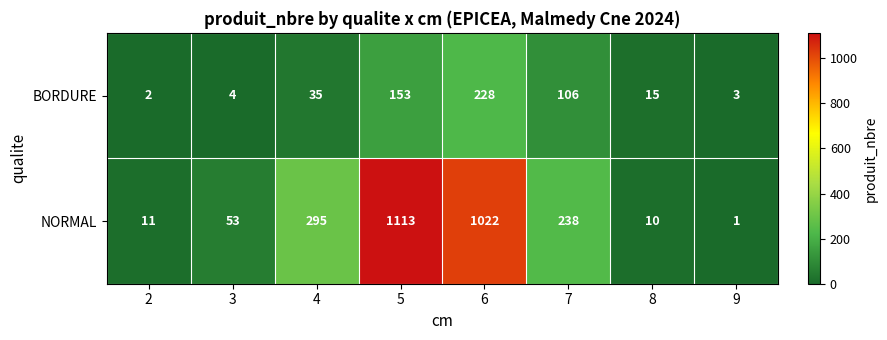

Rank the series by their average value, from lowest to highest.

BORDURE, NORMAL